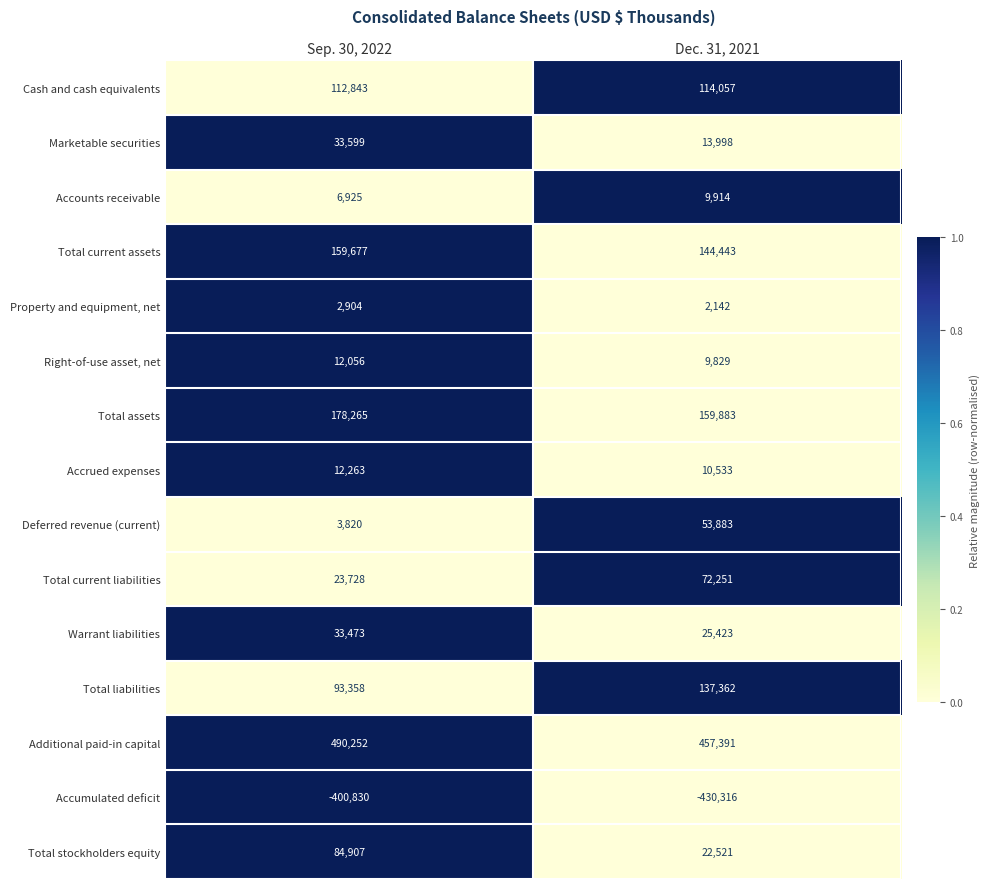

What is the total value across all series at Dec. 31, 2021?

803314